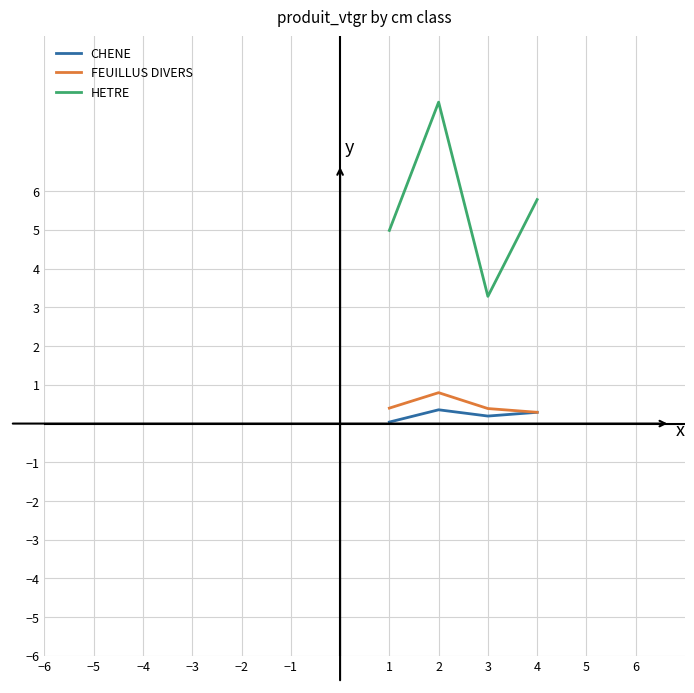

True or false: HETRE and CHENE cross at least once.

False